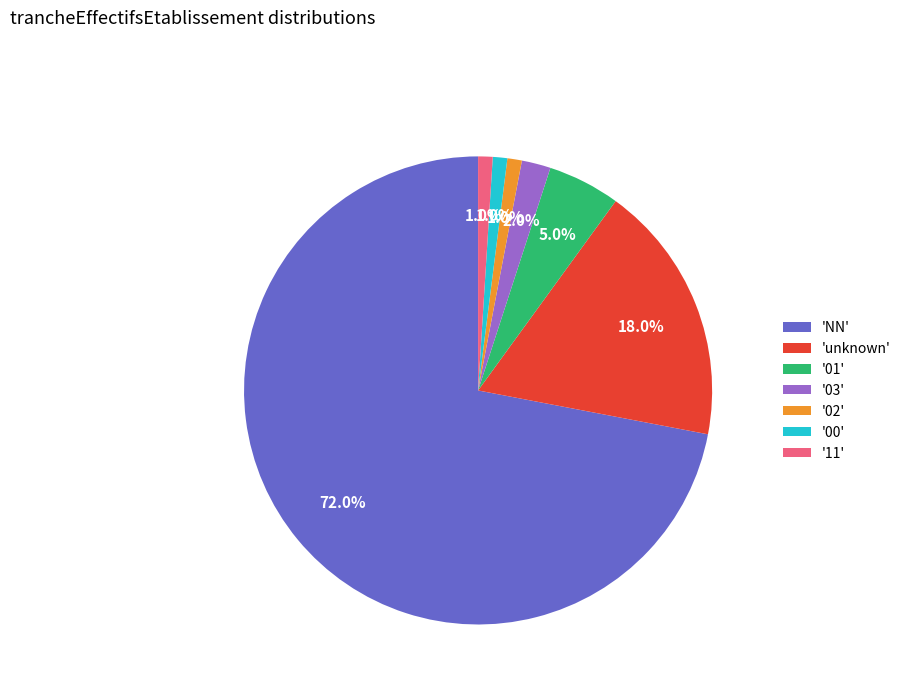

What percentage do '00' and '01' together represent?

6.0%